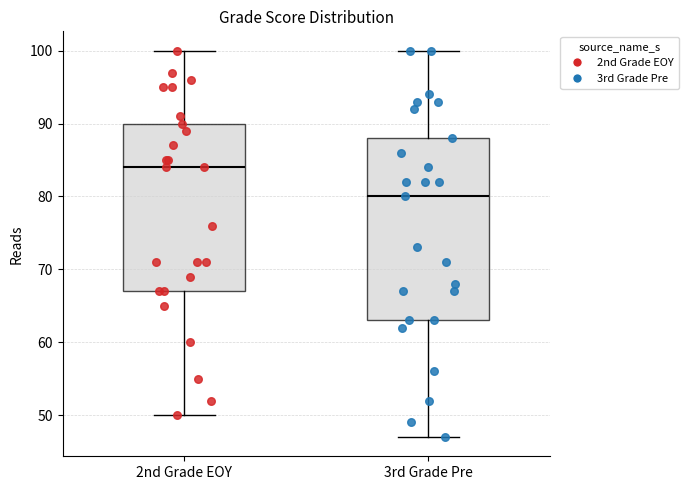

Reading left to right, read every box against the y-axis: the position of its median line, the range the box covers, and the ends of its whiskers. The values are not printed on the chart, so give them approximately, as read against the axis.

2nd Grade EOY: median 84, box 67 to 90, whiskers 50 to 100
3rd Grade Pre: median 80, box 63 to 88, whiskers 47 to 100